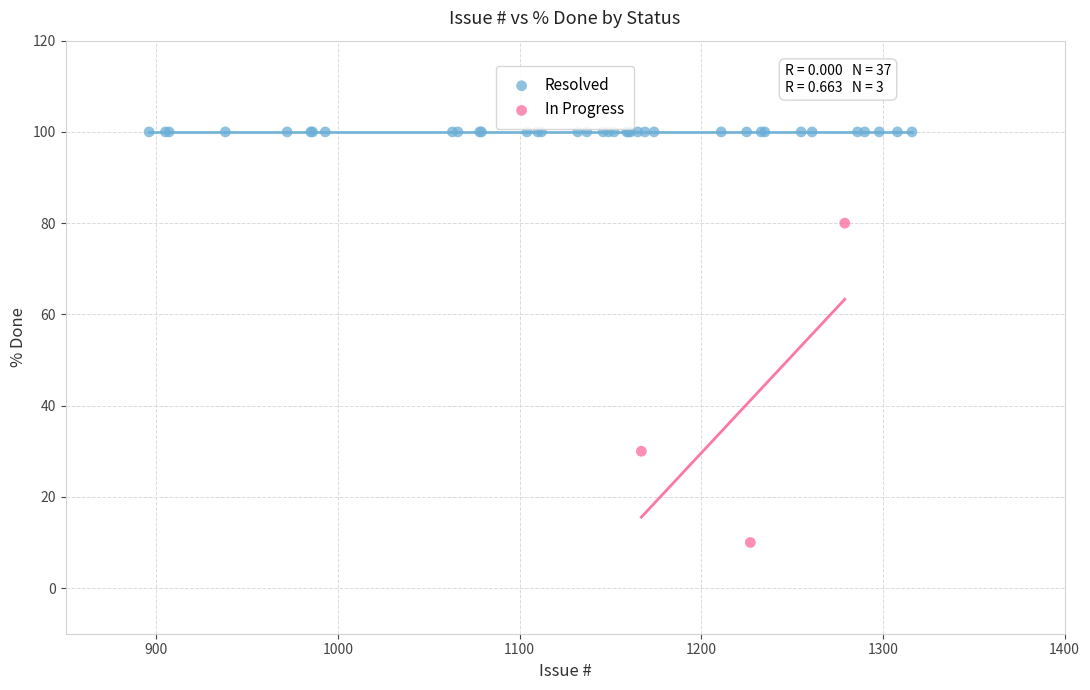

Which series contains the highest Y value?

Resolved